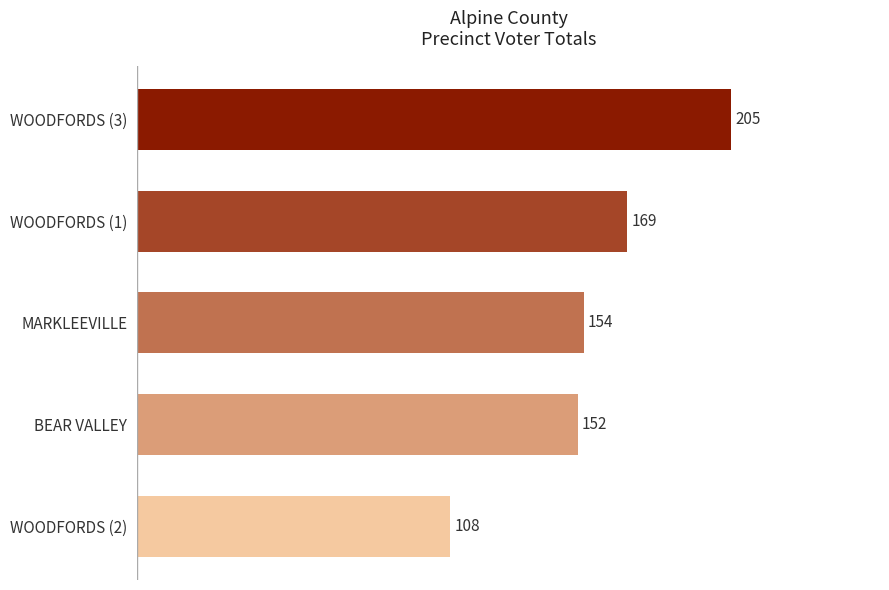

List the labels in order of value, largest first.

WOODFORDS (3), WOODFORDS (1), MARKLEEVILLE, BEAR VALLEY, WOODFORDS (2)